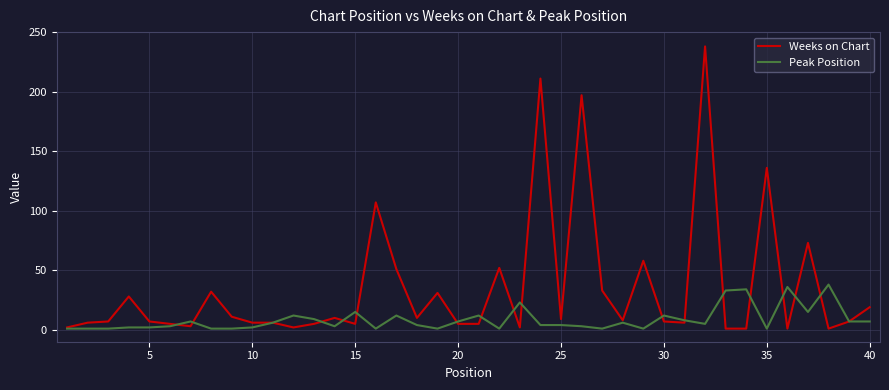

Which series has the largest total across all categories?

Weeks on Chart